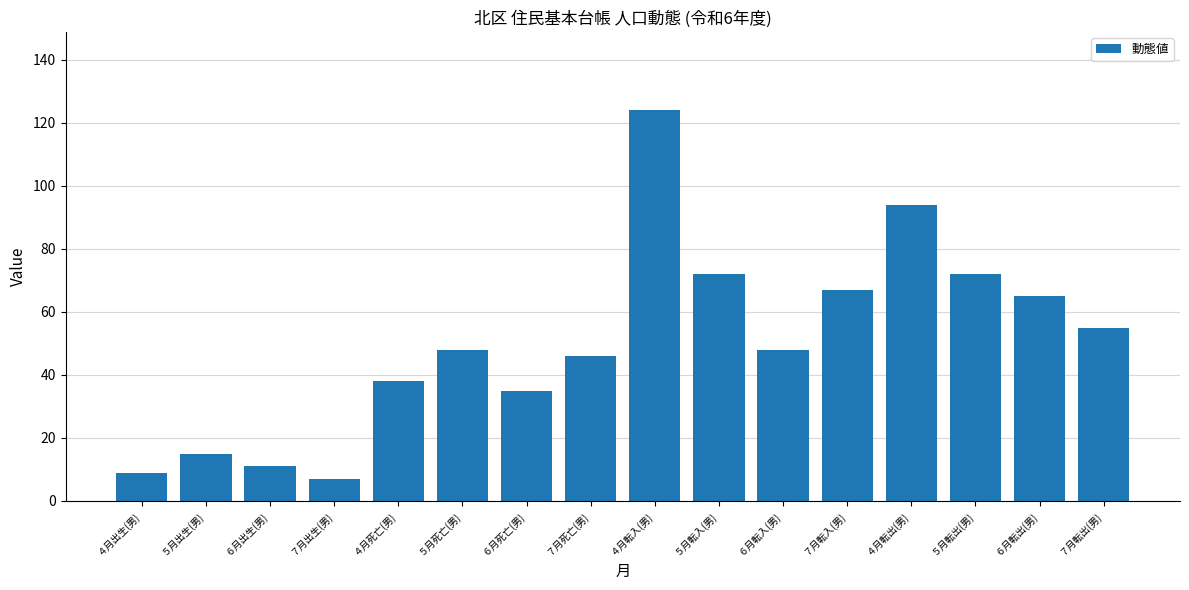

Reading left to right, extract all data points from this chart.

9	15	11	7	38	48	35	46	124	72	48	67	94	72	65	55